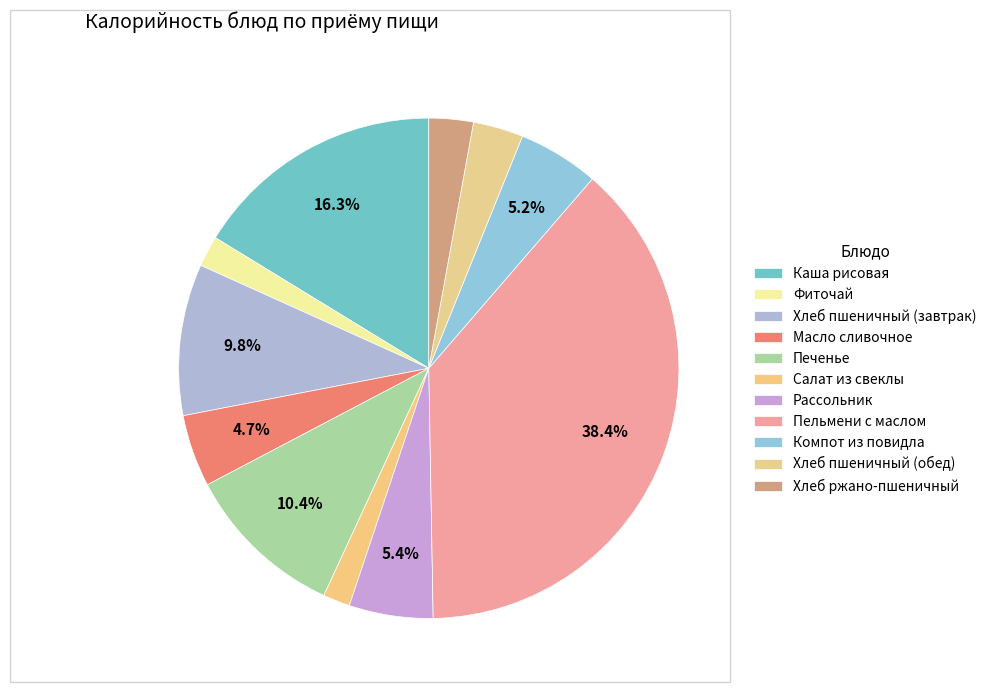

To the nearest percent, what is the combined percentage of Хлеб ржано-пшеничный and Каша рисовая?

19%